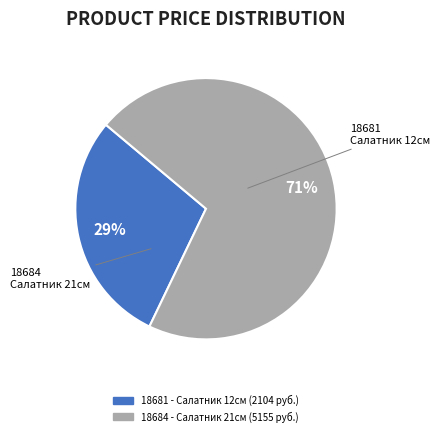

Which slice is the largest?

18684